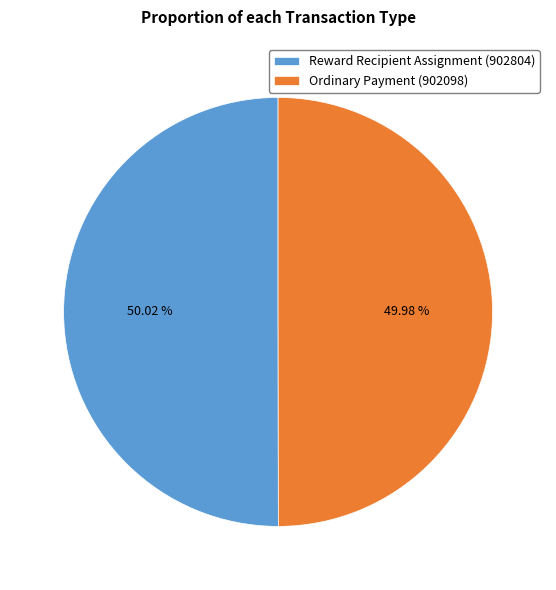

How many slices are in this pie chart?

2